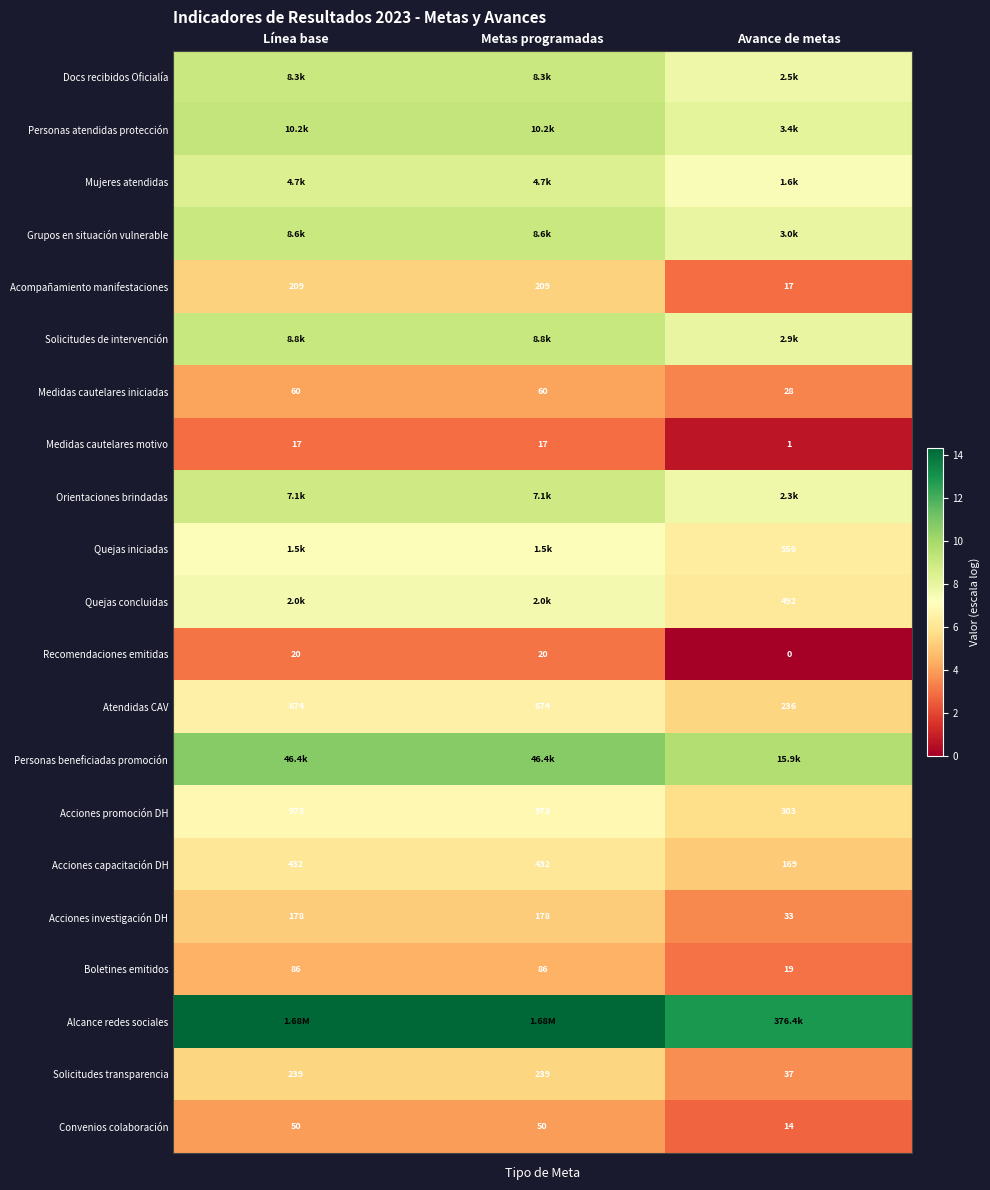

Which category has the lowest value in the Medidas cautelares motivo series?

Avance de metas